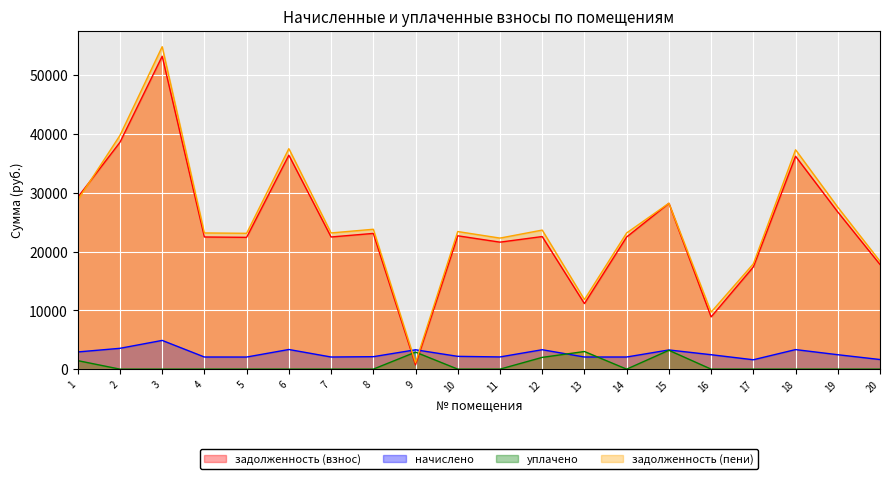

Is it true that начислено equals 1038.1 at 14?

False